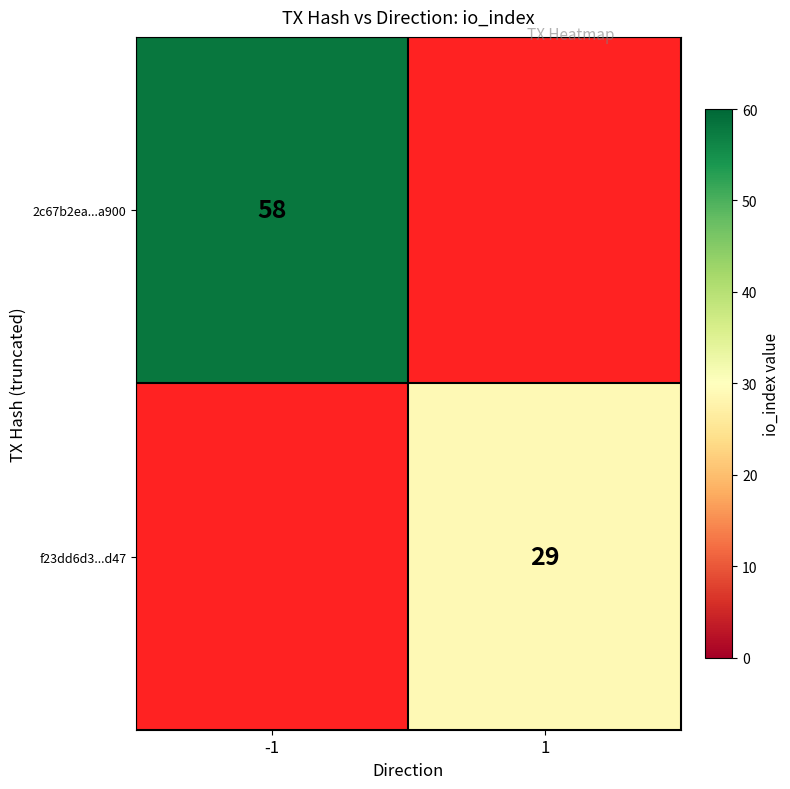

How many series are shown in this chart?

2